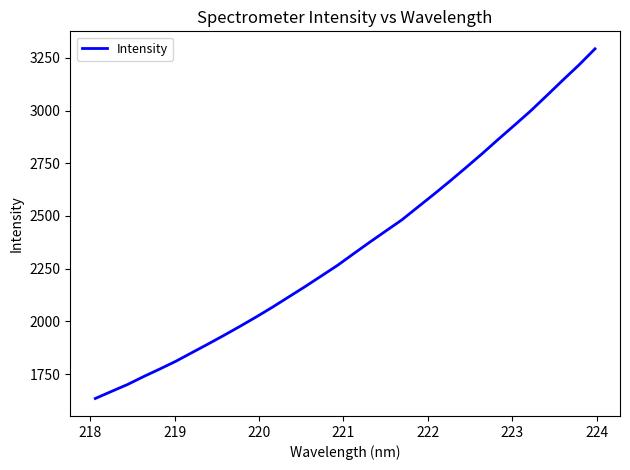

How many lines are shown in the chart?

1